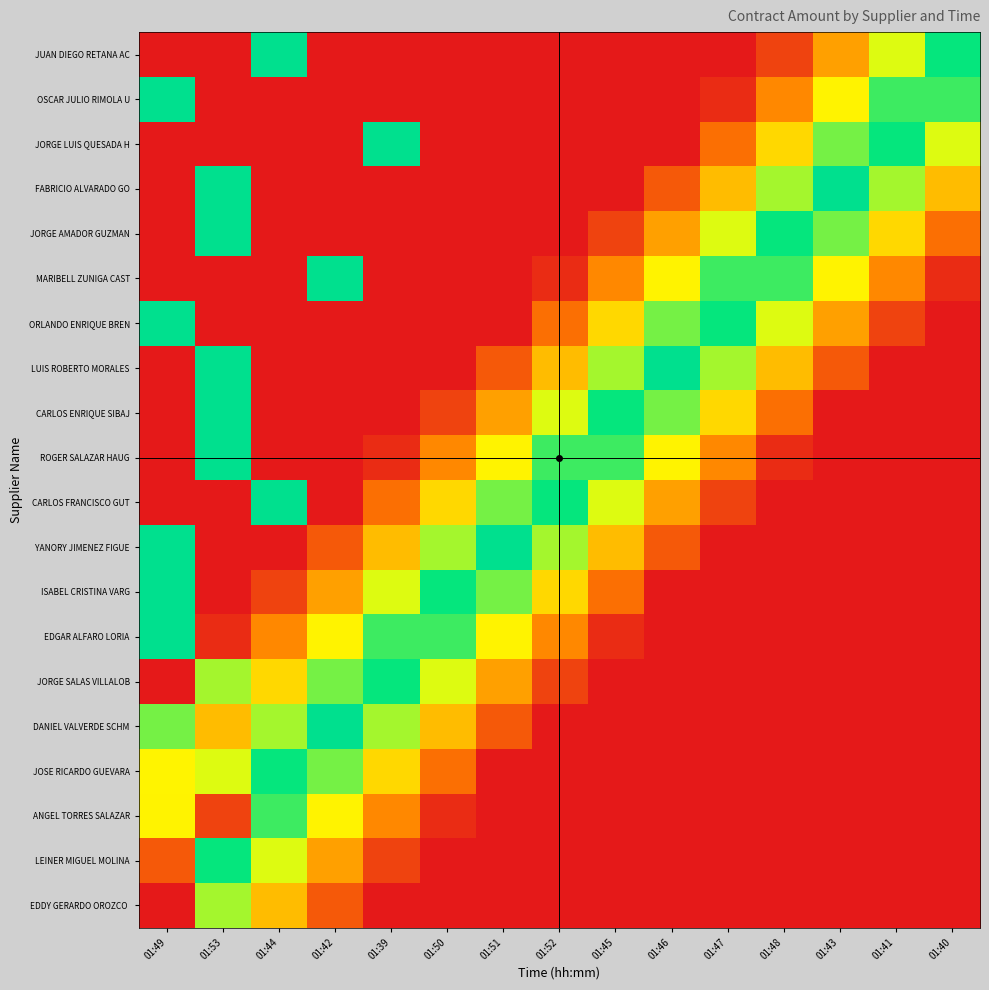

At which category is the sum across all series the highest?

01:49